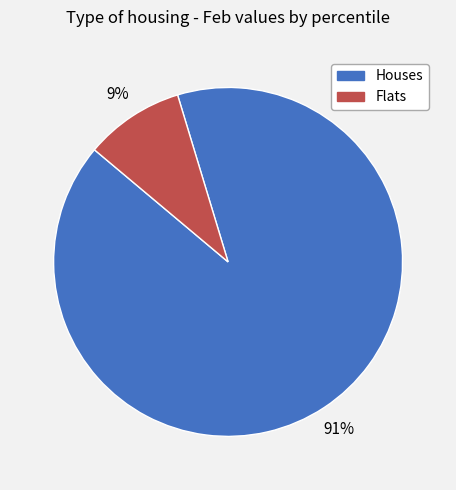

Is there any slice that represents more than half of the pie?

Yes